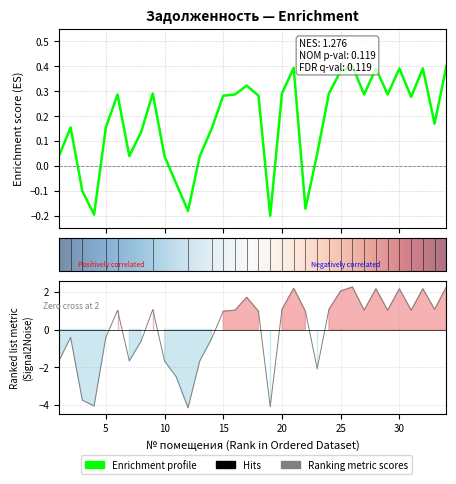

What is the total value across all series at 4?

-4.3